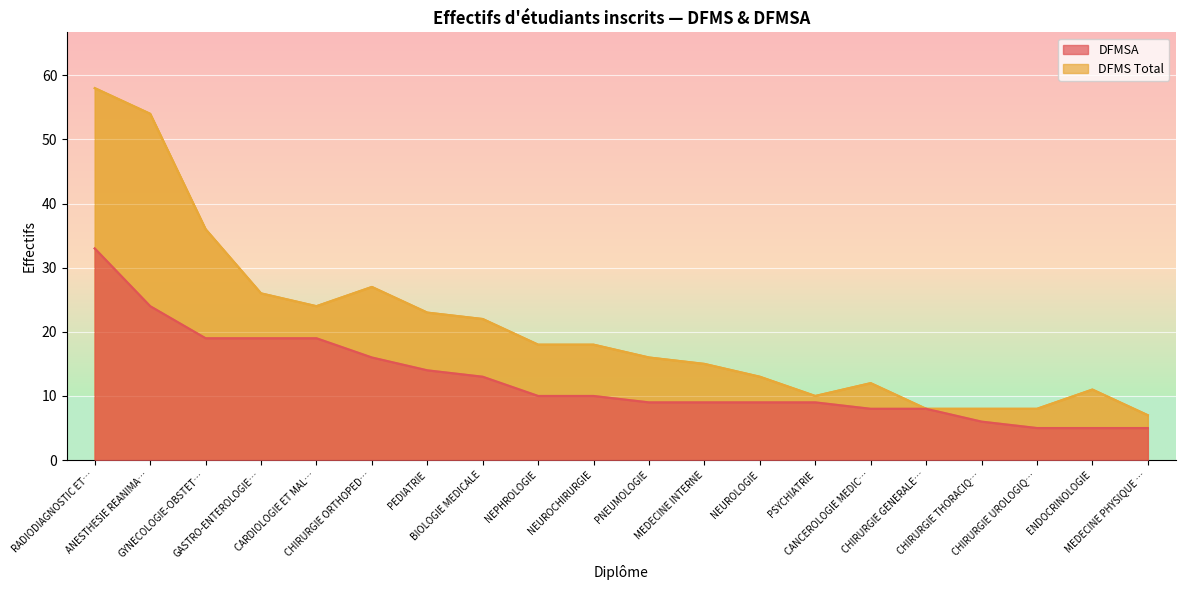

Which series has the largest total across all categories?

DFMS Total